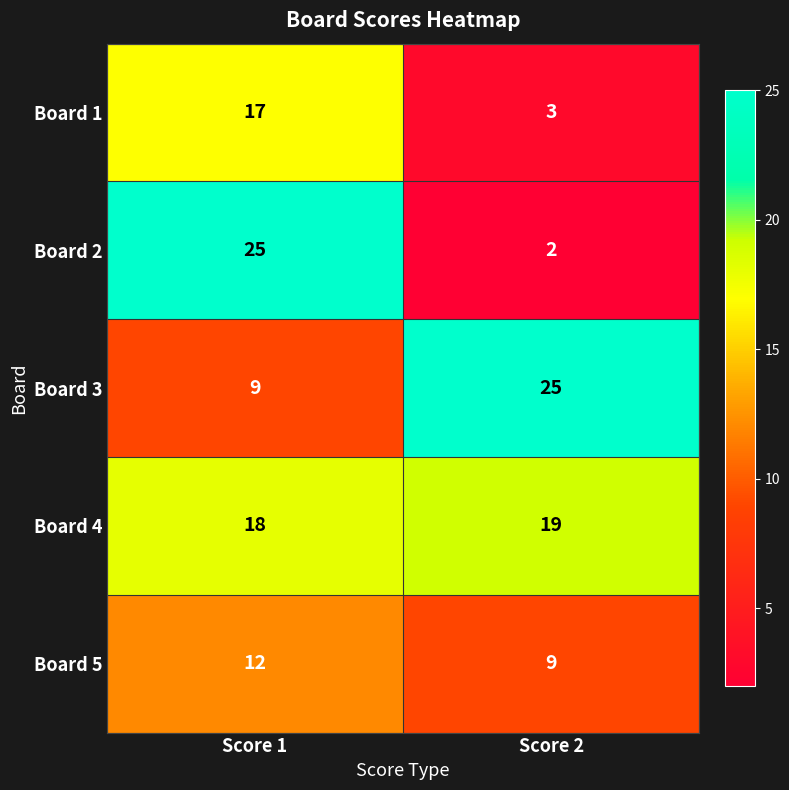

What is the greatest value displayed?

25